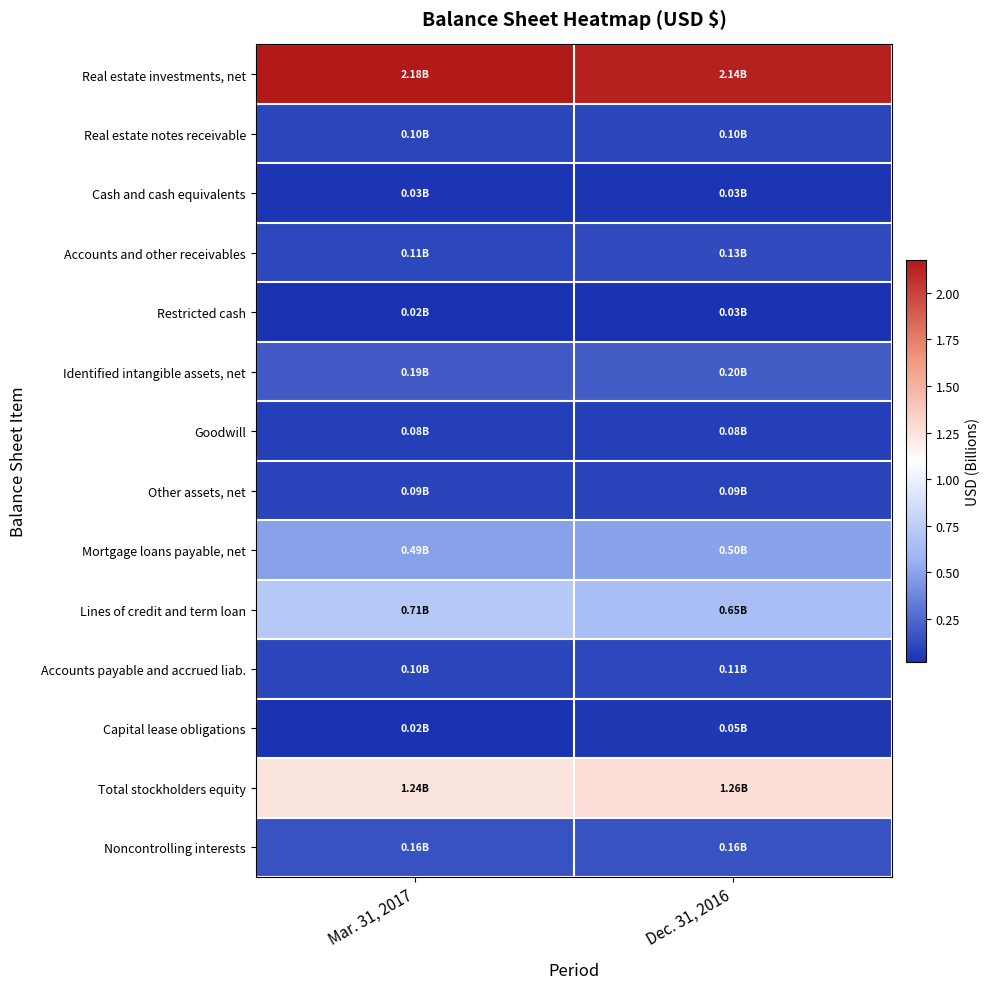

Which series changed the most between Mar. 31, 2017 and Dec. 31, 2016?

Lines of credit and term loan